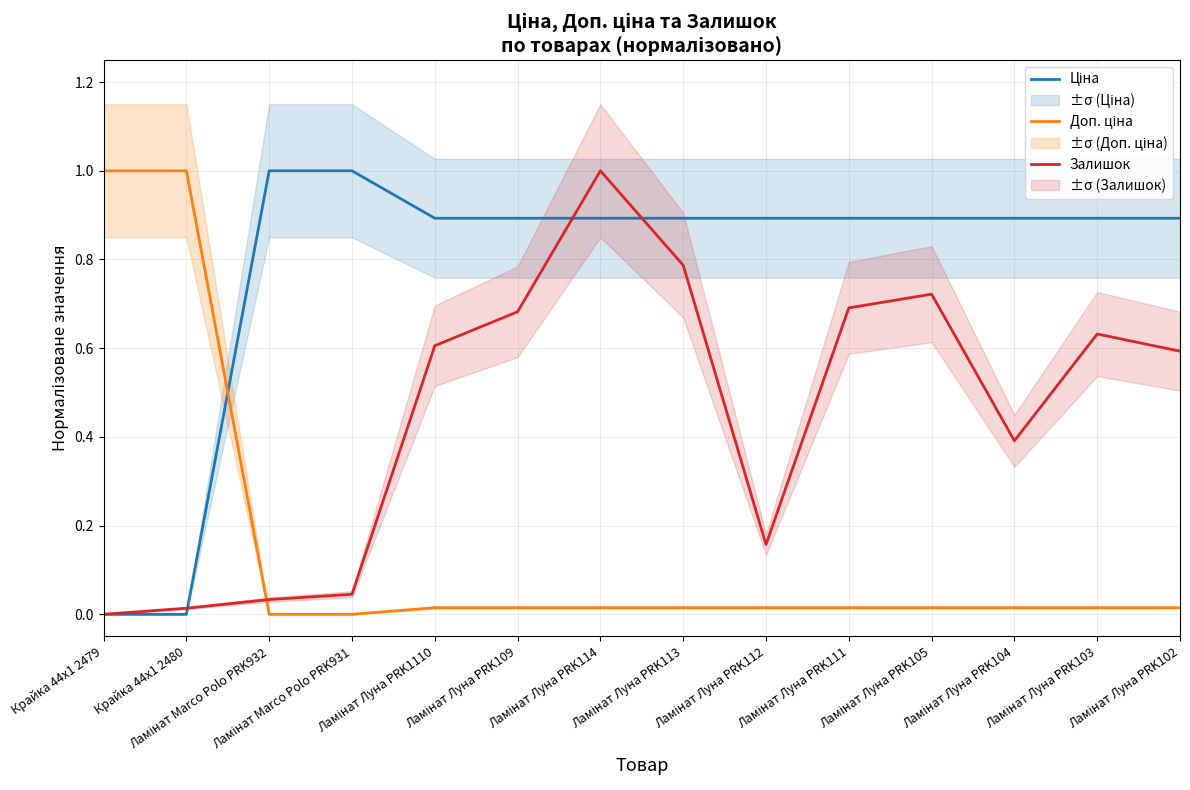

Between Ламінат Луна PRK111 and Ламінат Луна PRK104, which is larger?

Ламінат Луна PRK111